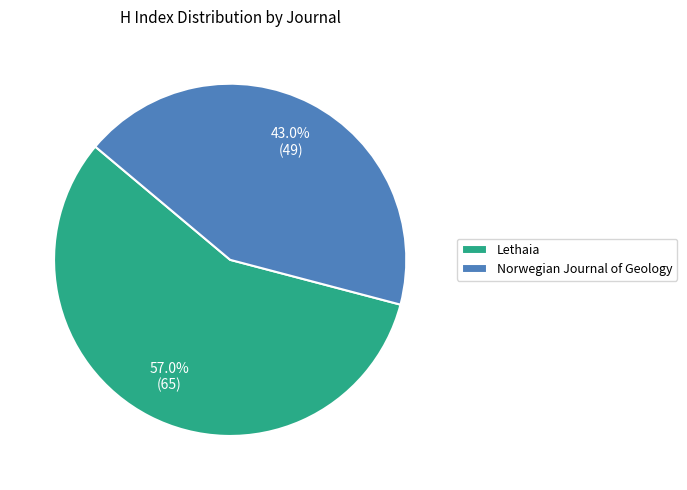

To the nearest percent, what is the difference between the largest and smallest slice percentages?

14%